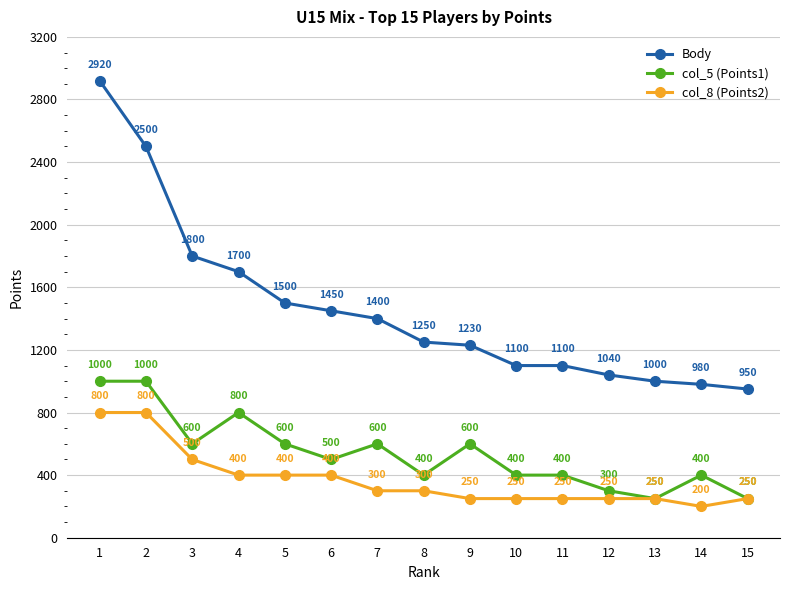

The value of col_5 (Points1) at 13 is 250. True or false?

True